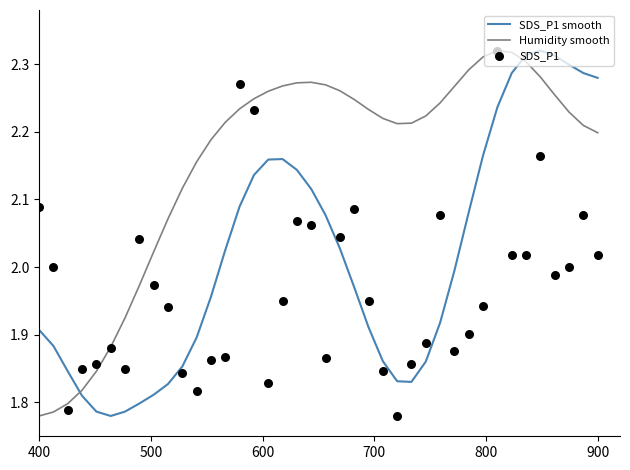

Which series has the largest total across all categories?

Humidity smooth